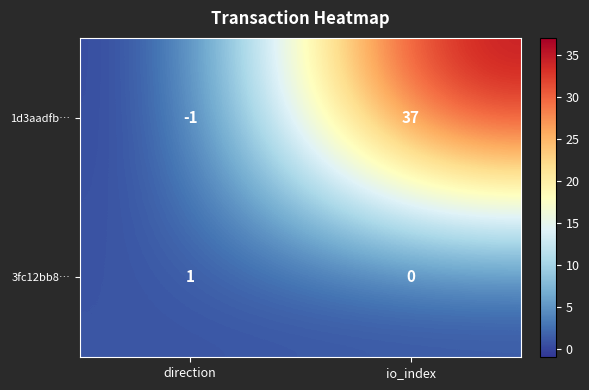

At which label does 3fc12bb8… reach its peak?

direction